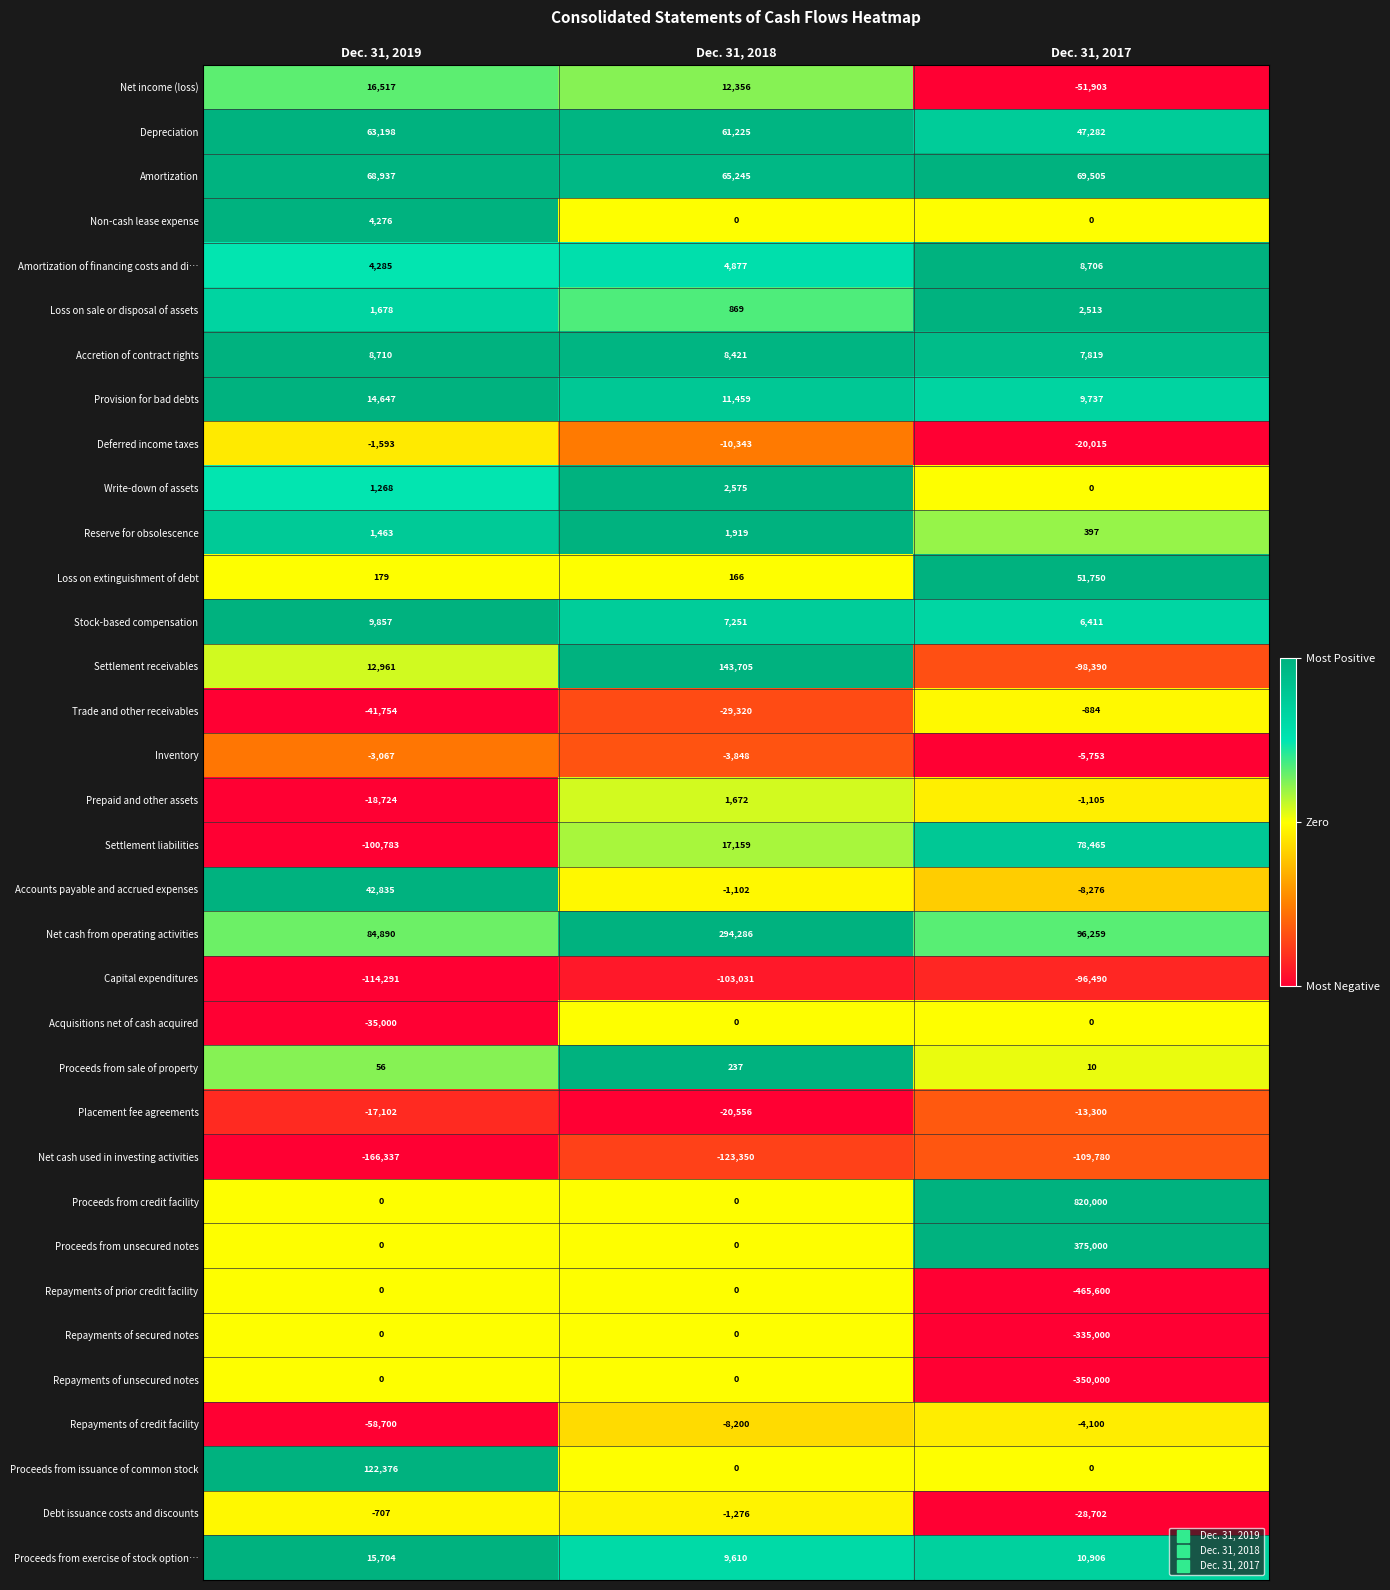

What is the difference between the Reserve for obsolescence values at Dec. 31, 2019 and Dec. 31, 2017?

1066